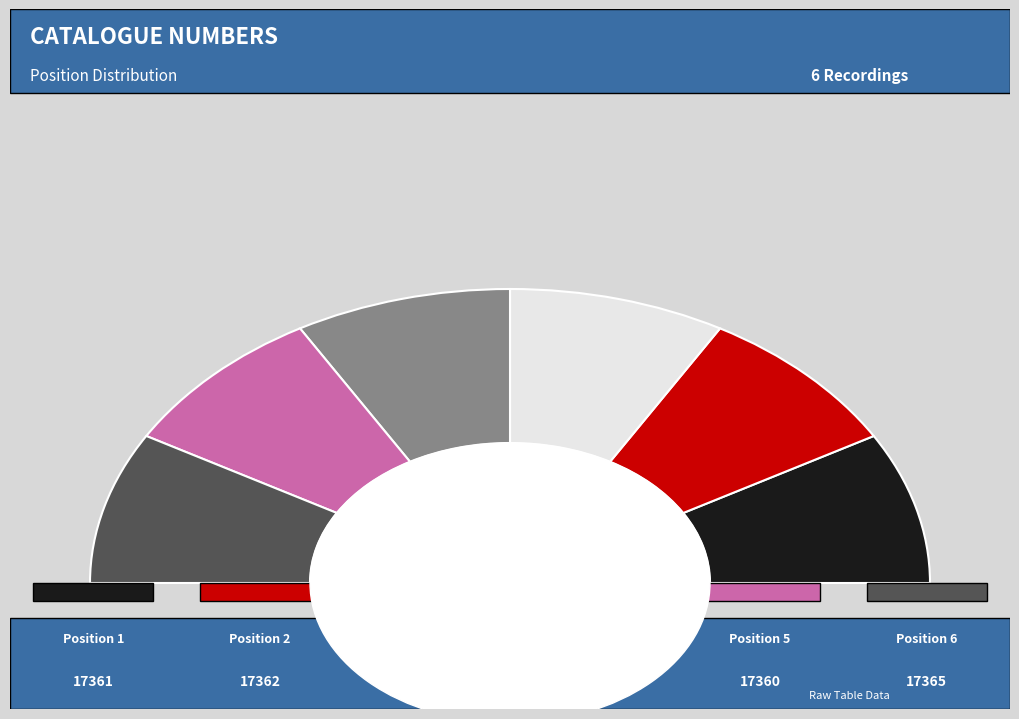

Is it true that 2 is 17% of the pie?

True